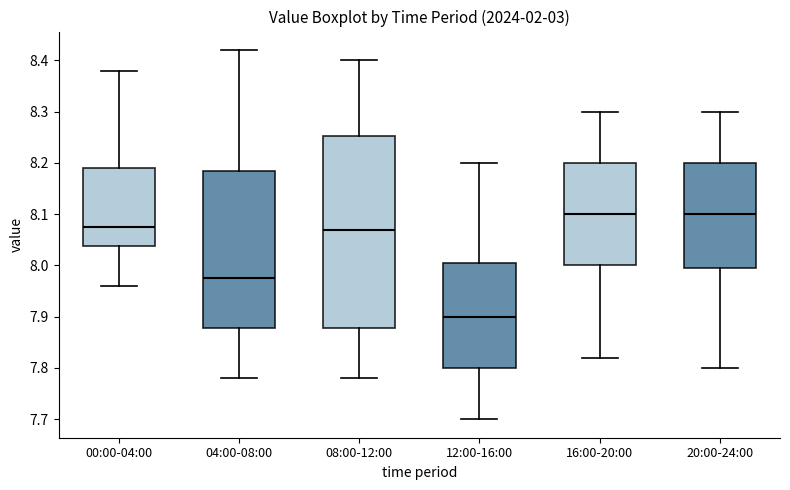

Reading left to right, read every box against the y-axis: the position of its median line, the range the box covers, and the ends of its whiskers. The values are not printed on the chart, so give them approximately, as read against the axis.

00:00-04:00: median 8.08, box 8.04 to 8.19, whiskers 7.96 to 8.38
04:00-08:00: median 7.98, box 7.88 to 8.19, whiskers 7.78 to 8.42
08:00-12:00: median 8.07, box 7.88 to 8.25, whiskers 7.78 to 8.40
12:00-16:00: median 7.90, box 7.80 to 8.01, whiskers 7.70 to 8.20
16:00-20:00: median 8.10, box 8.00 to 8.20, whiskers 7.82 to 8.30
20:00-24:00: median 8.10, box 8.00 to 8.20, whiskers 7.80 to 8.30